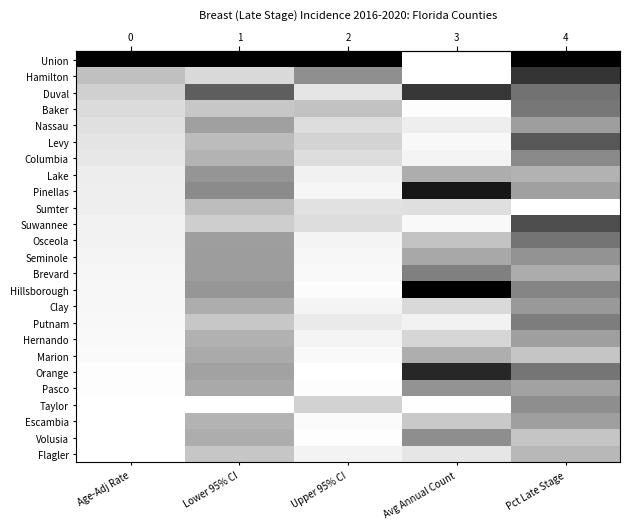

Which has a higher value, Avg Annual Count or Lower 95% CI?

Lower 95% CI